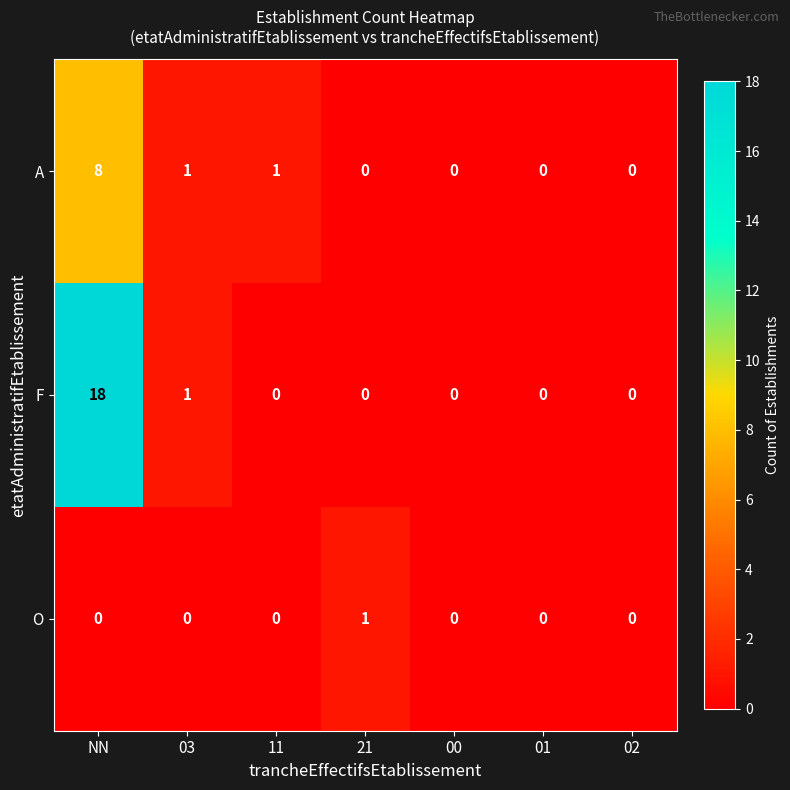

The value of A at 02 is -3. True or false?

False